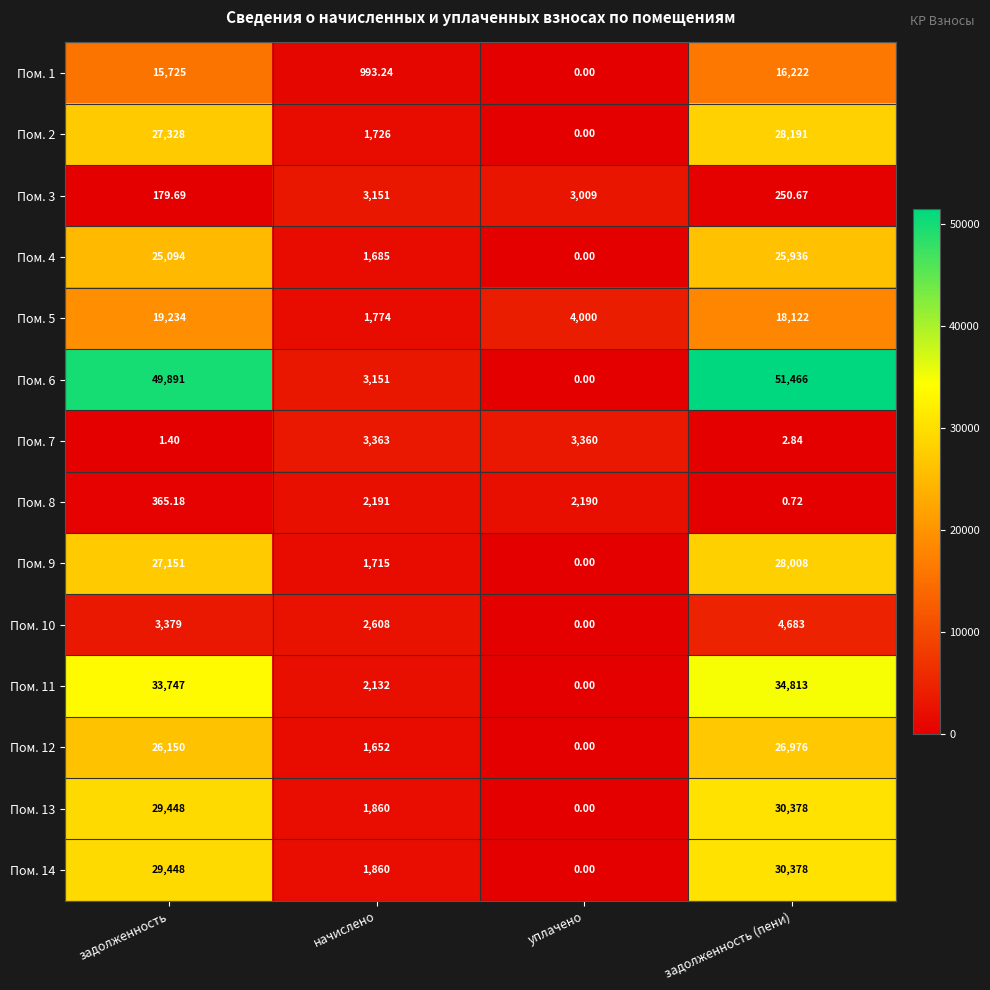

What is the total value across all series at задолженность?

287141.3